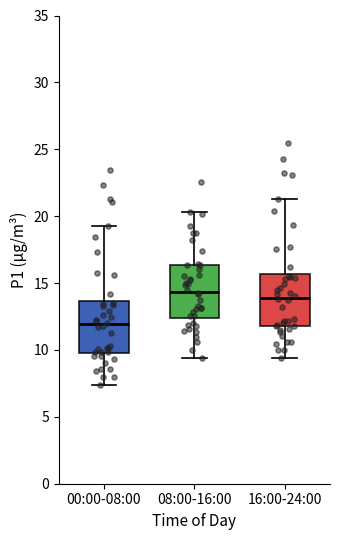

Reading left to right, transcribe this box plot: for each box, give where its median line is, the range the box spans, and where its two whiskers end, as read against the y-axis. The values are not printed on the chart, so give them approximately, as read against the axis.

00:00-08:00: median 12.0, box 10.0 to 13.5, whiskers 7.5 to 19.5
08:00-16:00: median 14.5, box 12.5 to 16.5, whiskers 9.5 to 20.5
16:00-24:00: median 14.0, box 12.0 to 15.5, whiskers 9.5 to 21.5